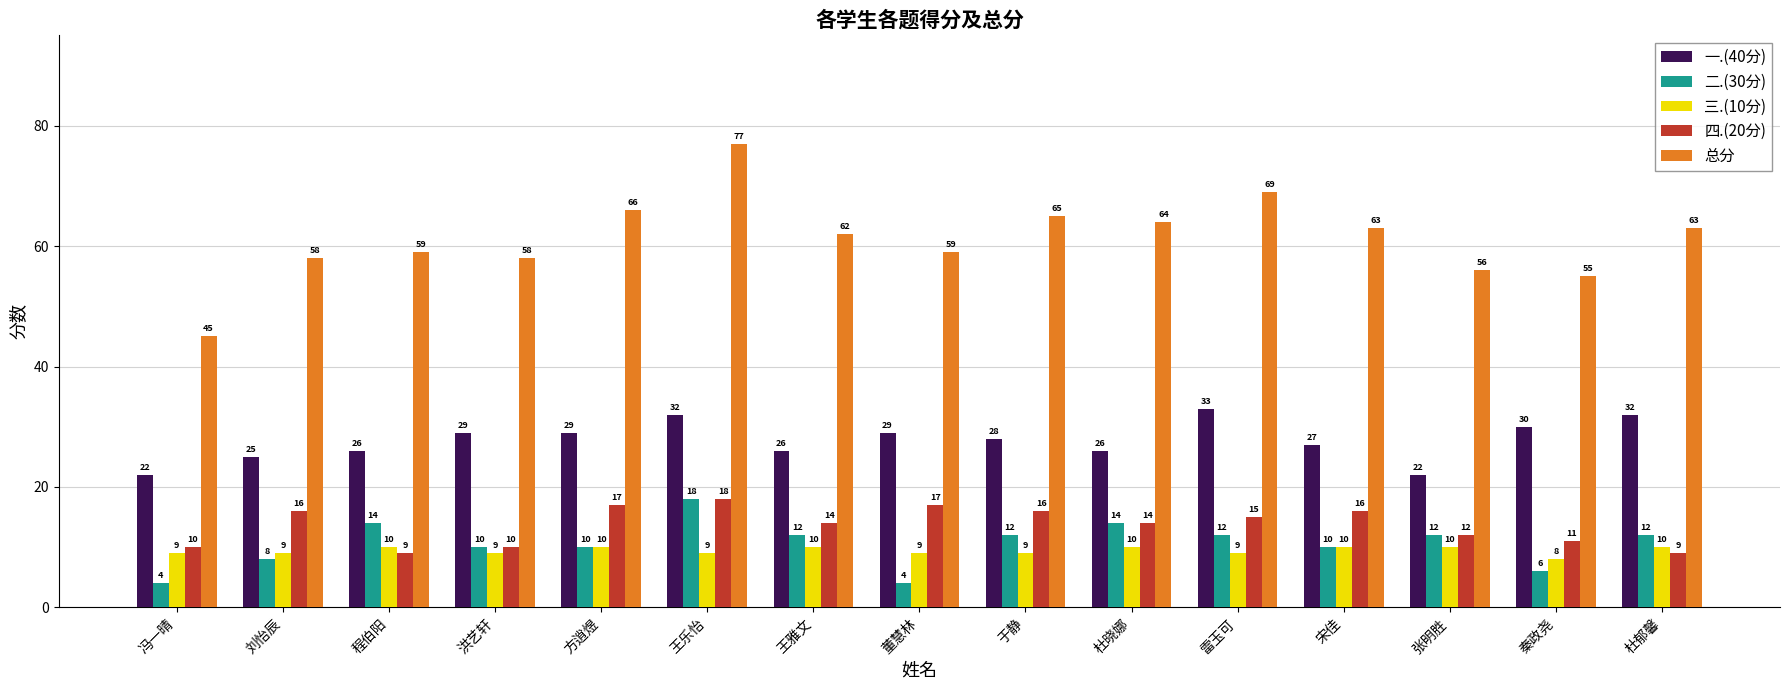

What is the label of the 8th bar from the right?

董慧林